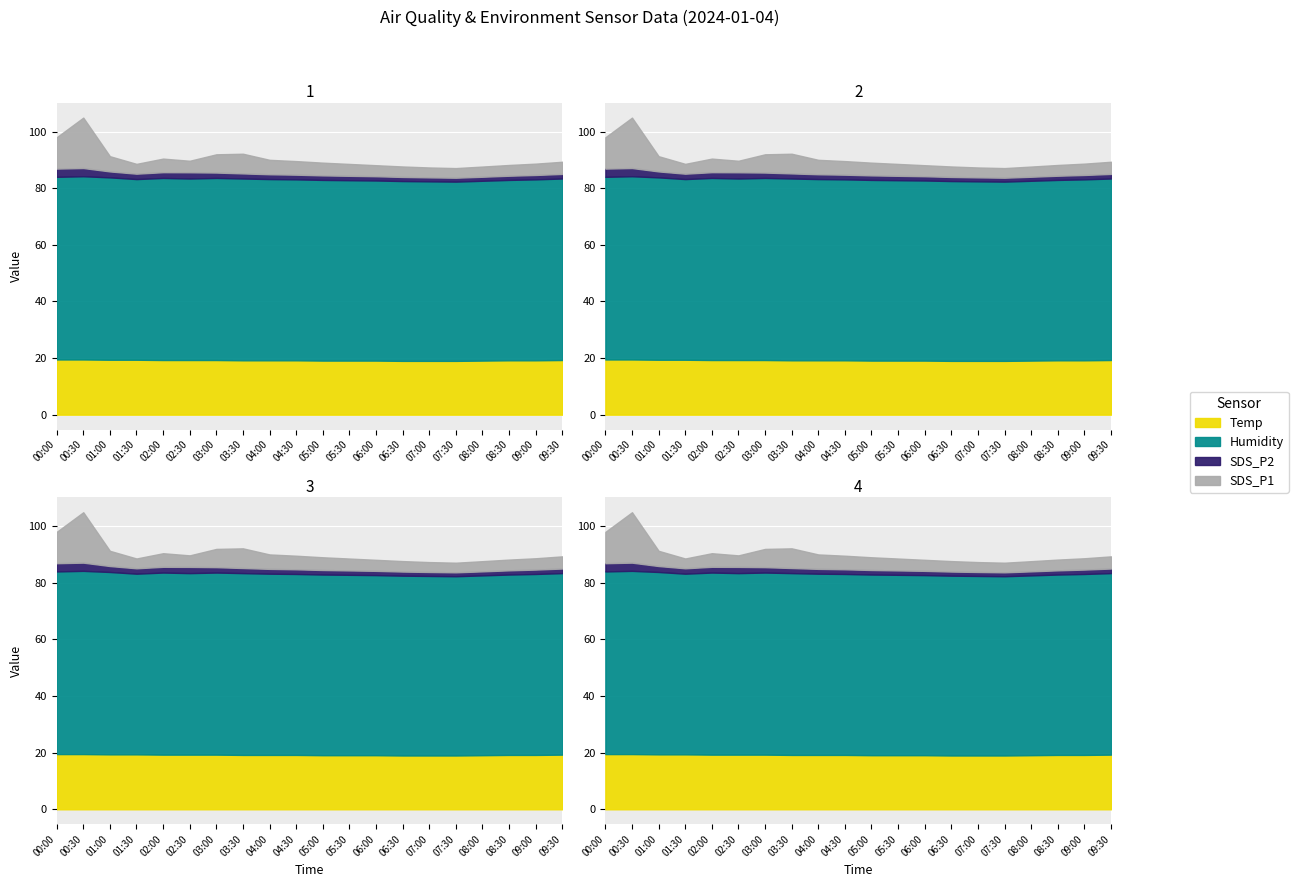

True or false: Humidity has a value of 42.5 at 03:30.

False